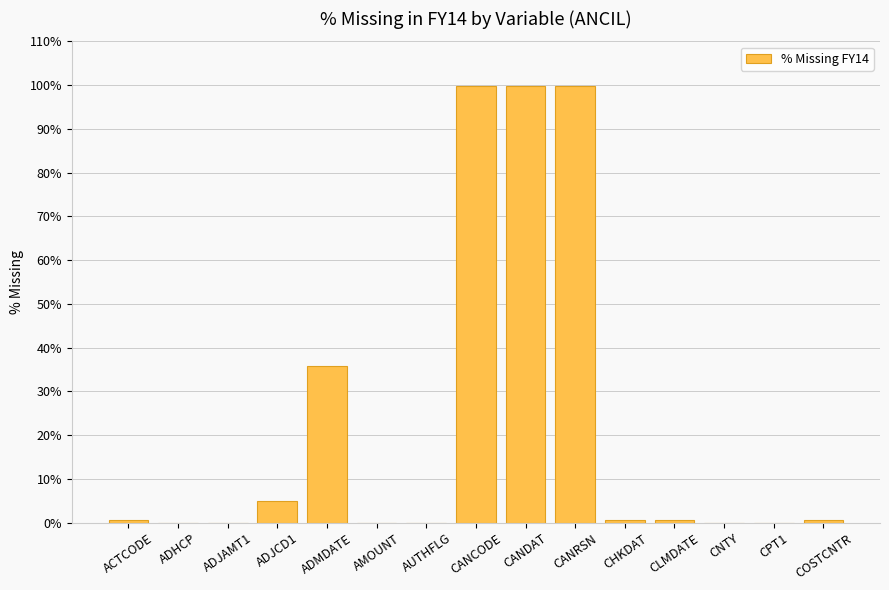

What value does the data have at CANDAT?

99.9